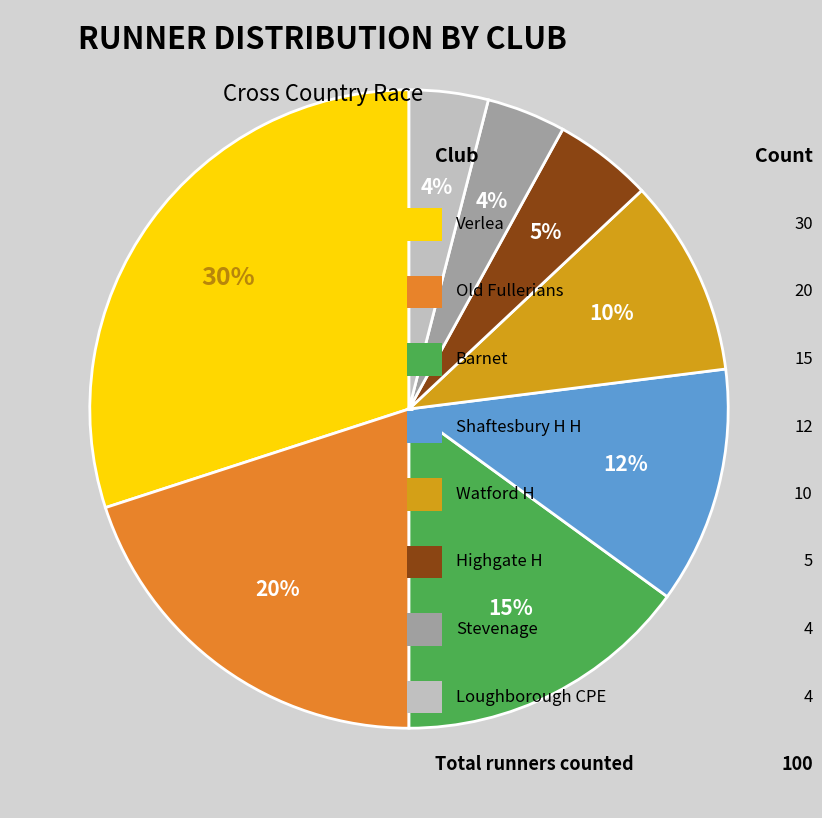

To the nearest percent, what is the average slice percentage?

12%